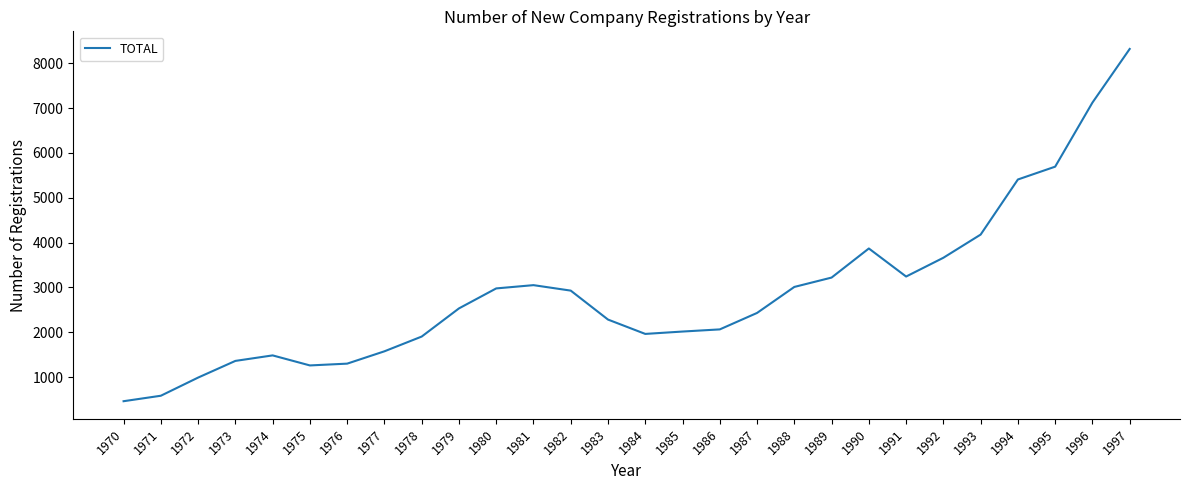

Count the number of categories in the chart.

28